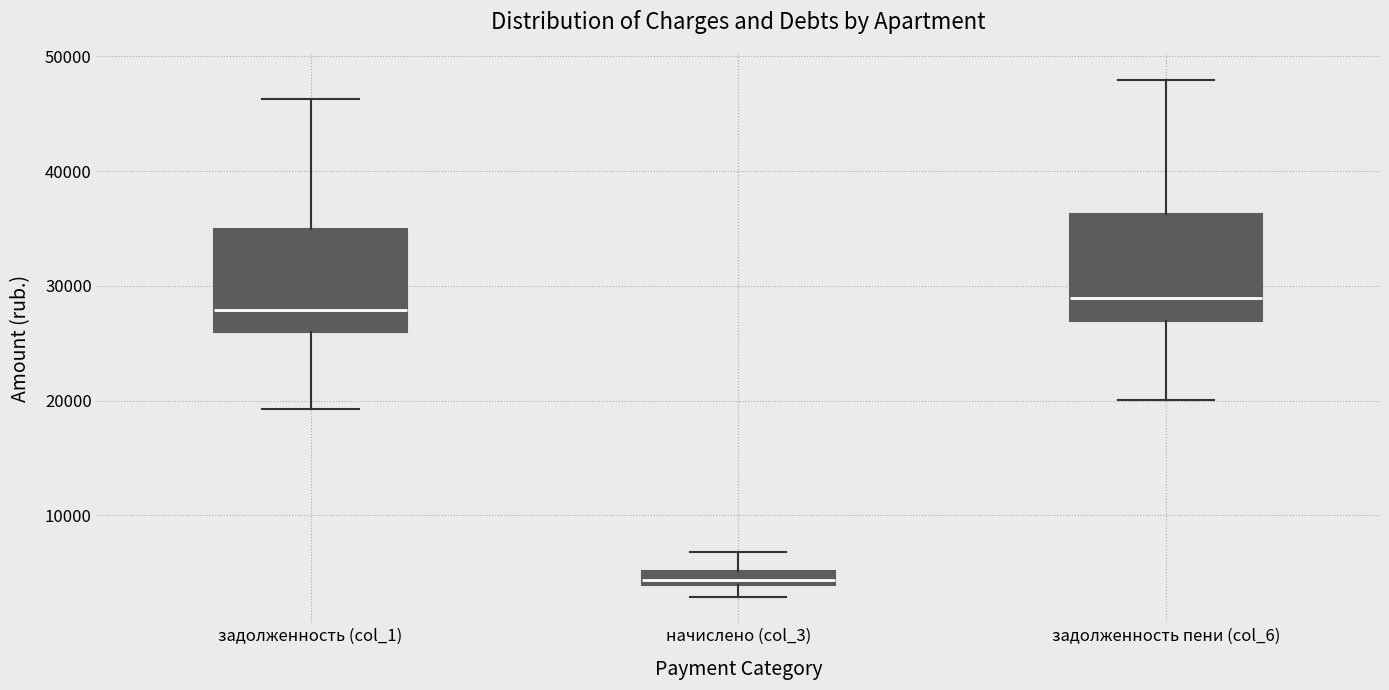

Which box has the lowest median line?

начислено (col_3)